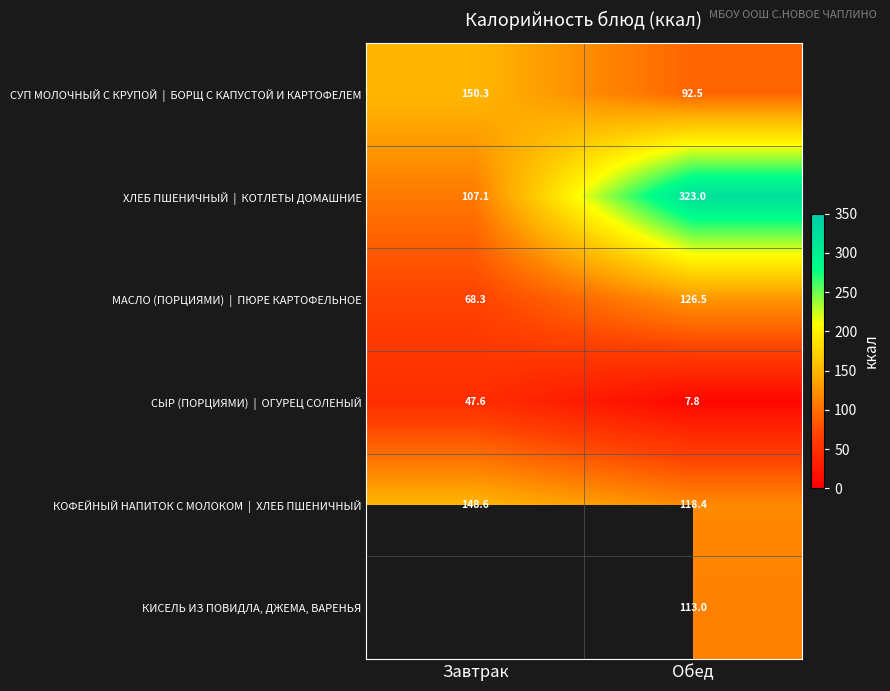

How many values in the МАСЛО (ПОРЦИЯМИ) | ПЮРЕ КАРТОФЕЛЬНОЕ series are below 126?

1